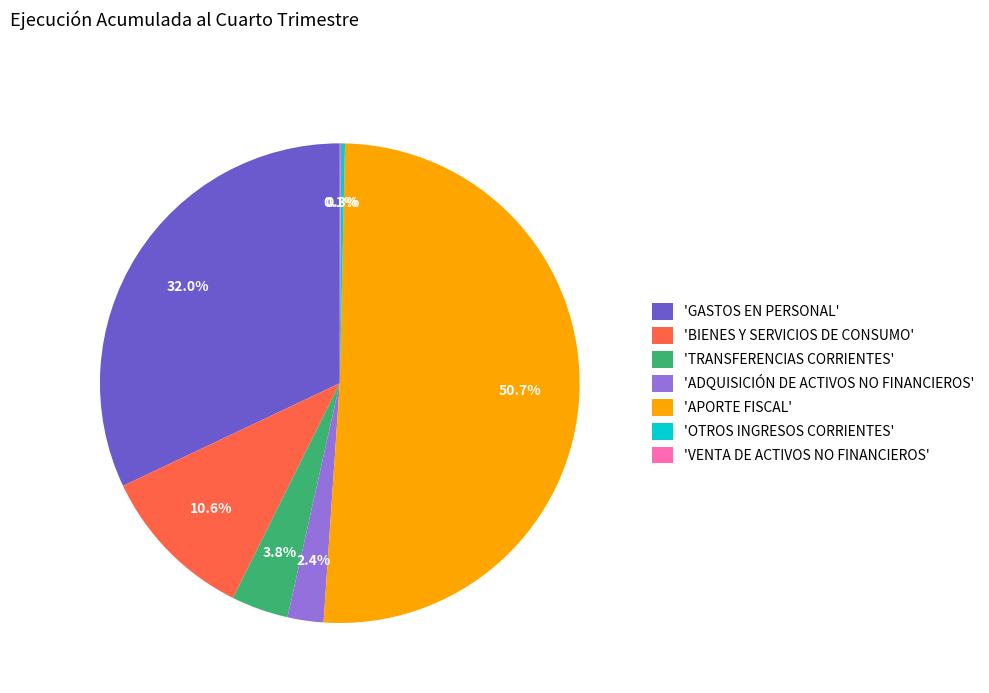

Which slice is the largest?

'APORTE FISCAL'